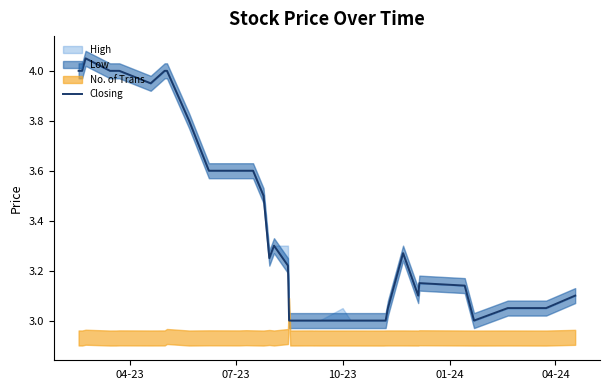

True or false: the data shows 4.5 at 39.

False